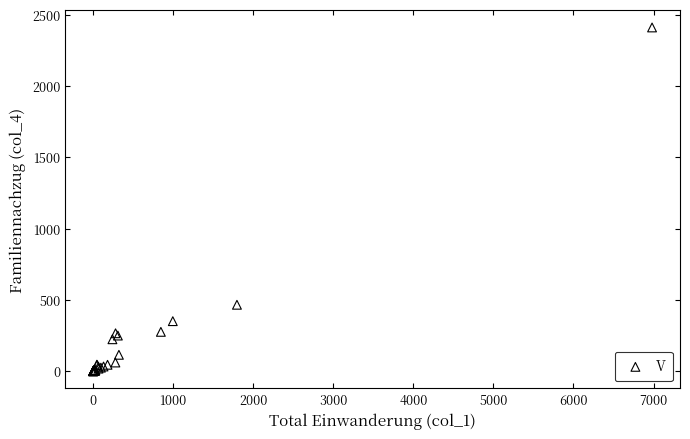

What Y value in the scatter plot is closest to 1205?

466